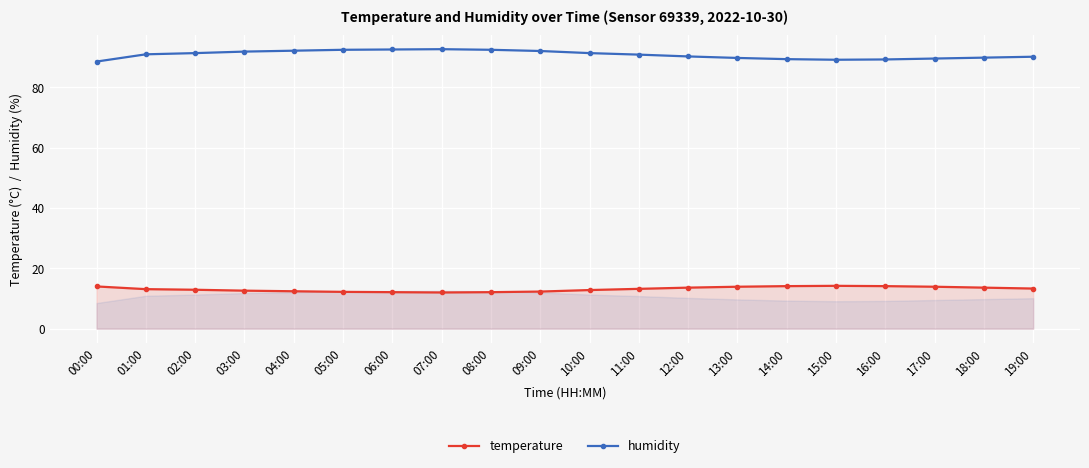

What is the highest value of the temperature series?

14.2